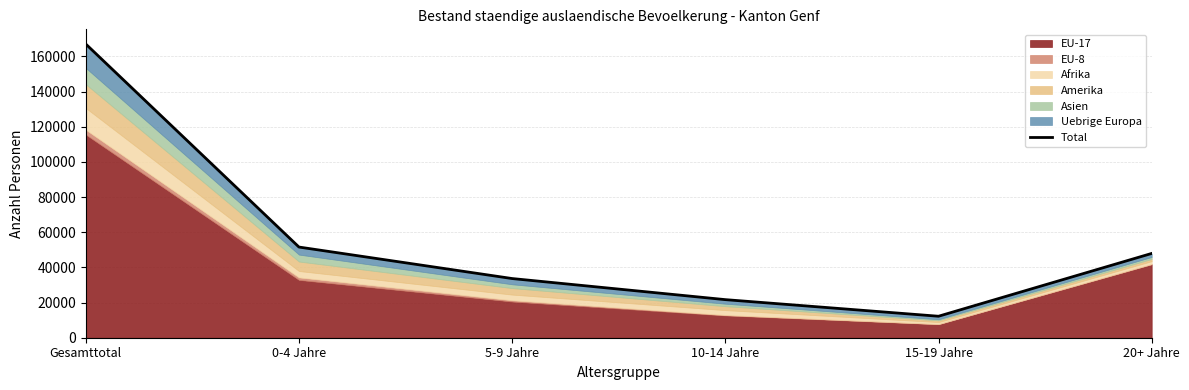

The chart shows a value of 21665 at 10-14 Jahre. True or false?

True